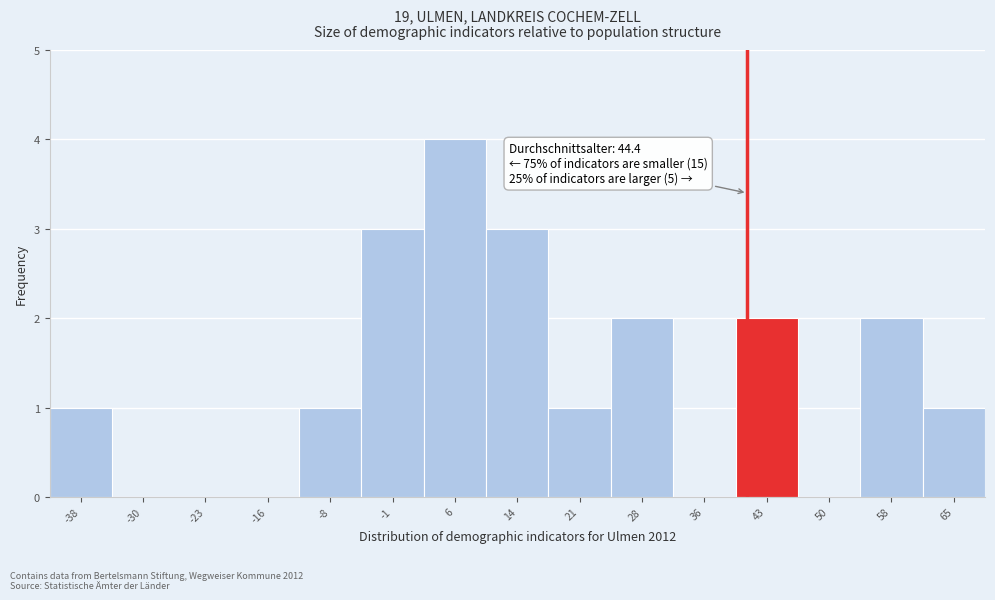

Reading left to right, list all the values displayed in this chart.

-38=1	-30=0	-23=0	-16=0	-8=1	-1=3	6=4	14=3	21=1	28=2	36=0	43=2	50=0	58=2	65=1